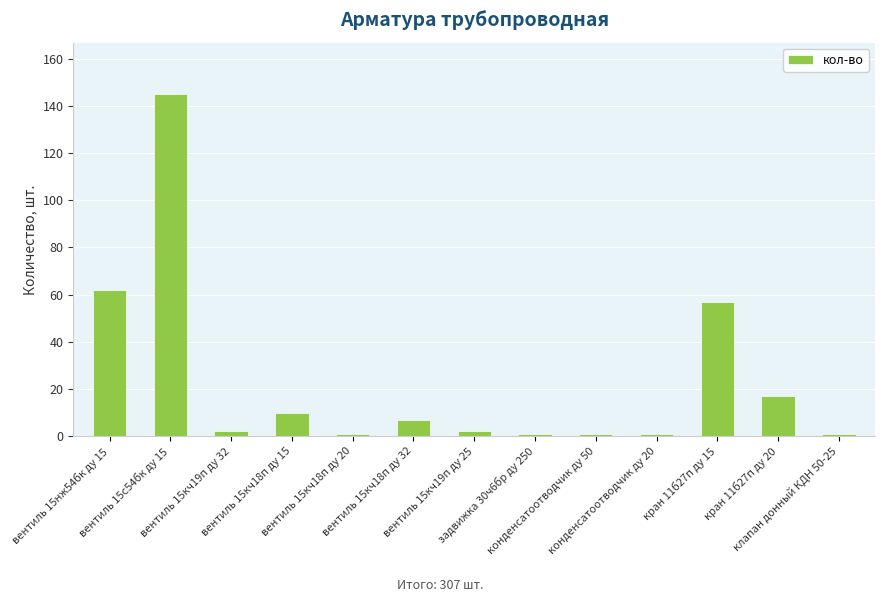

What is the difference between the maximum and second lowest values?

144